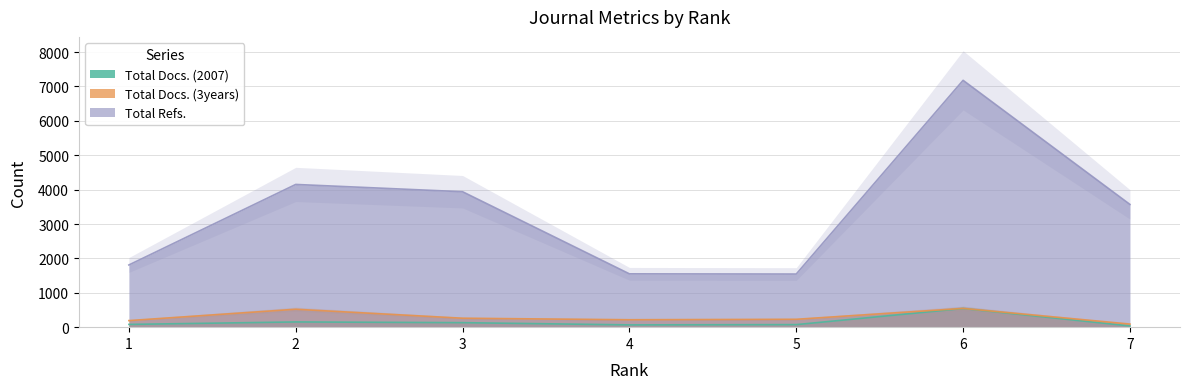

What is the value of the Total Docs. (3years) point at the 2nd from the left?

521